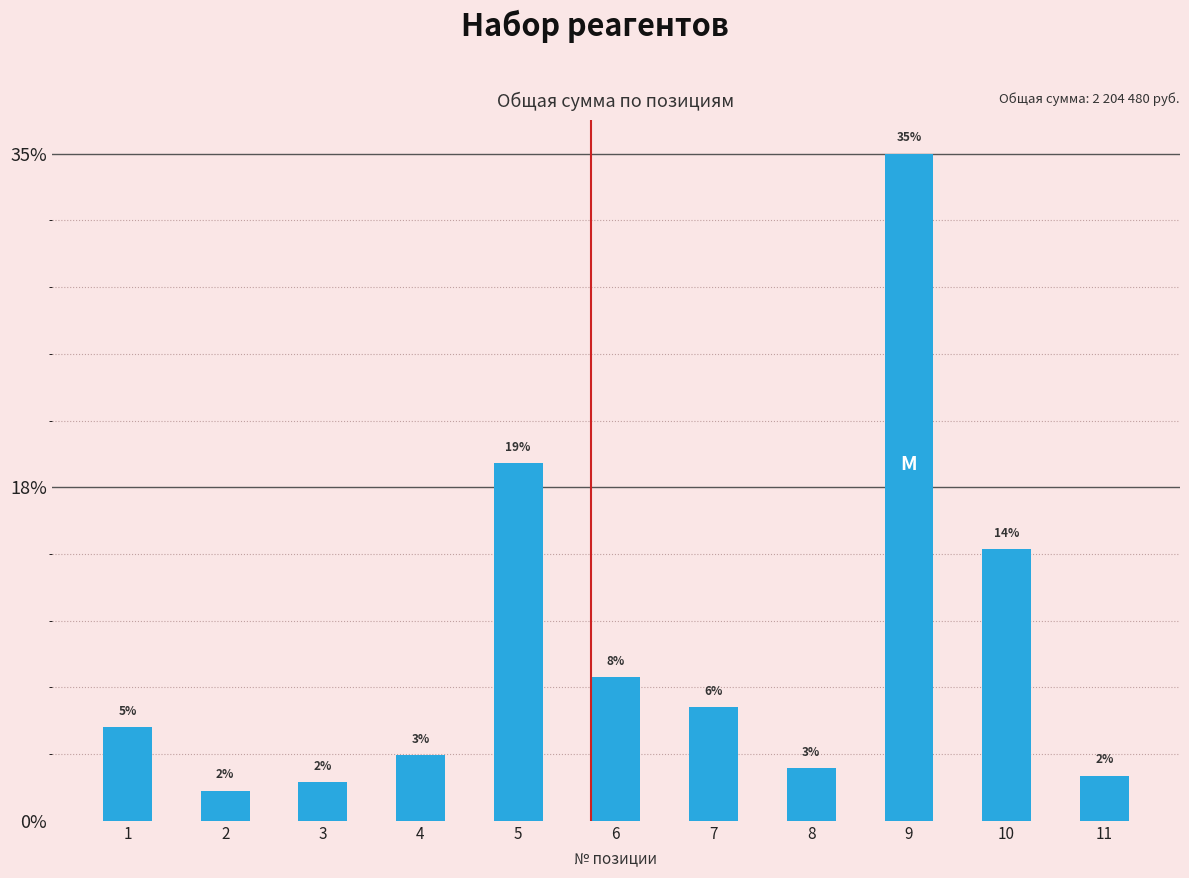

Rank the categories by value from lowest to highest.

2, 3, 11, 8, 4, 1, 7, 6, 10, 5, 9